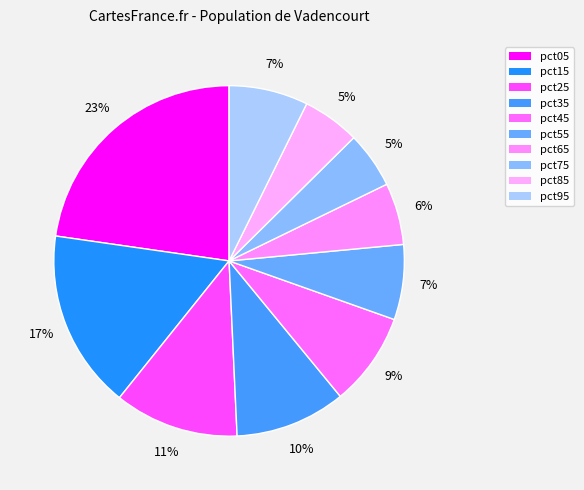

Does pct55 represent more than half of the total?

No